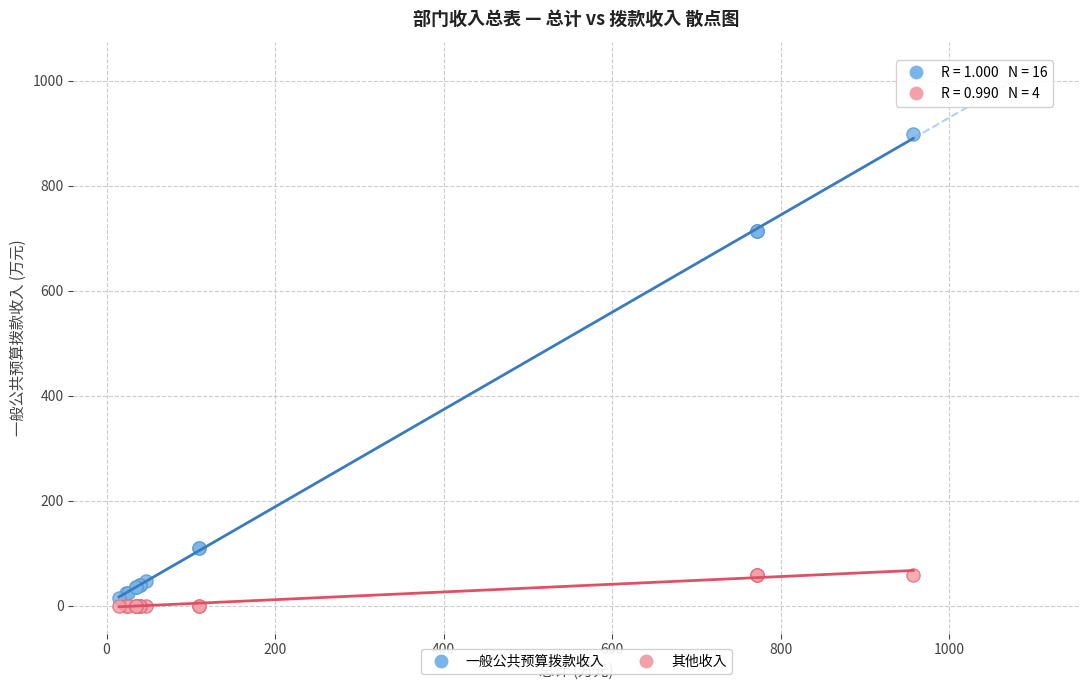

Which series reaches the maximum Y coordinate?

一般公共预算拨款收入